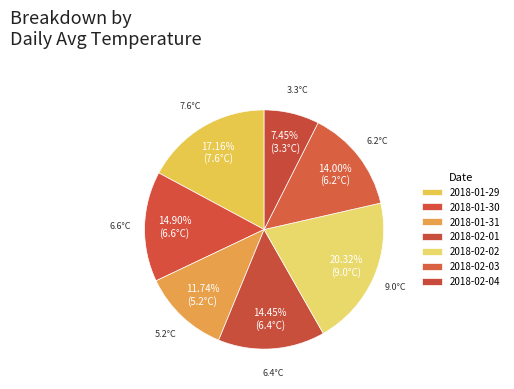

Is it true that 2018-02-04 is 7% of the pie?

True